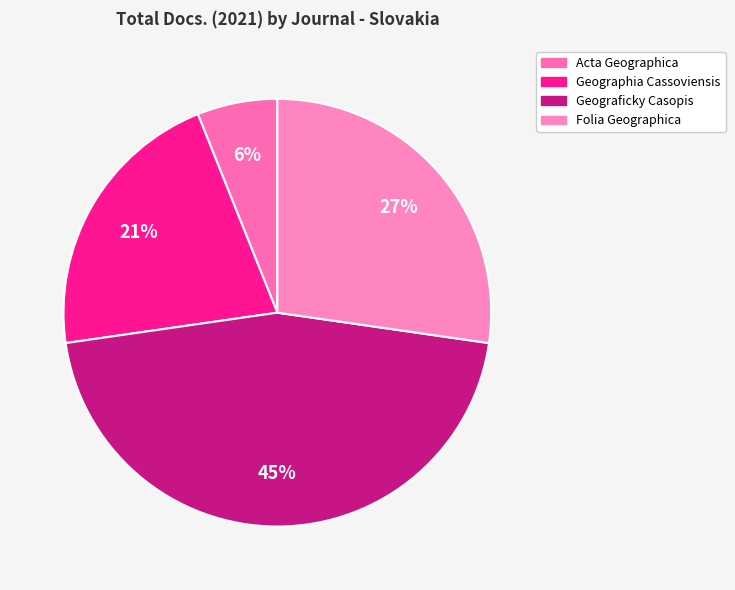

How many segments does this pie chart have?

4